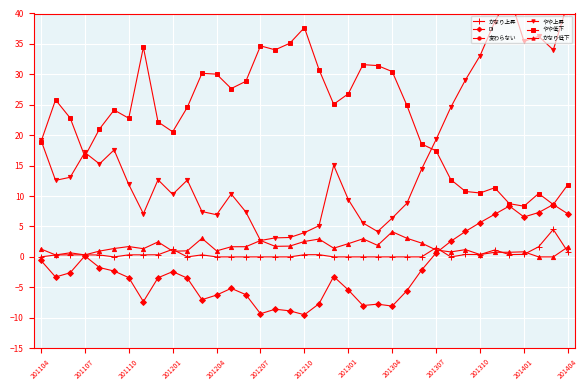

What value does the やや低下 series have at 201301?

26.8